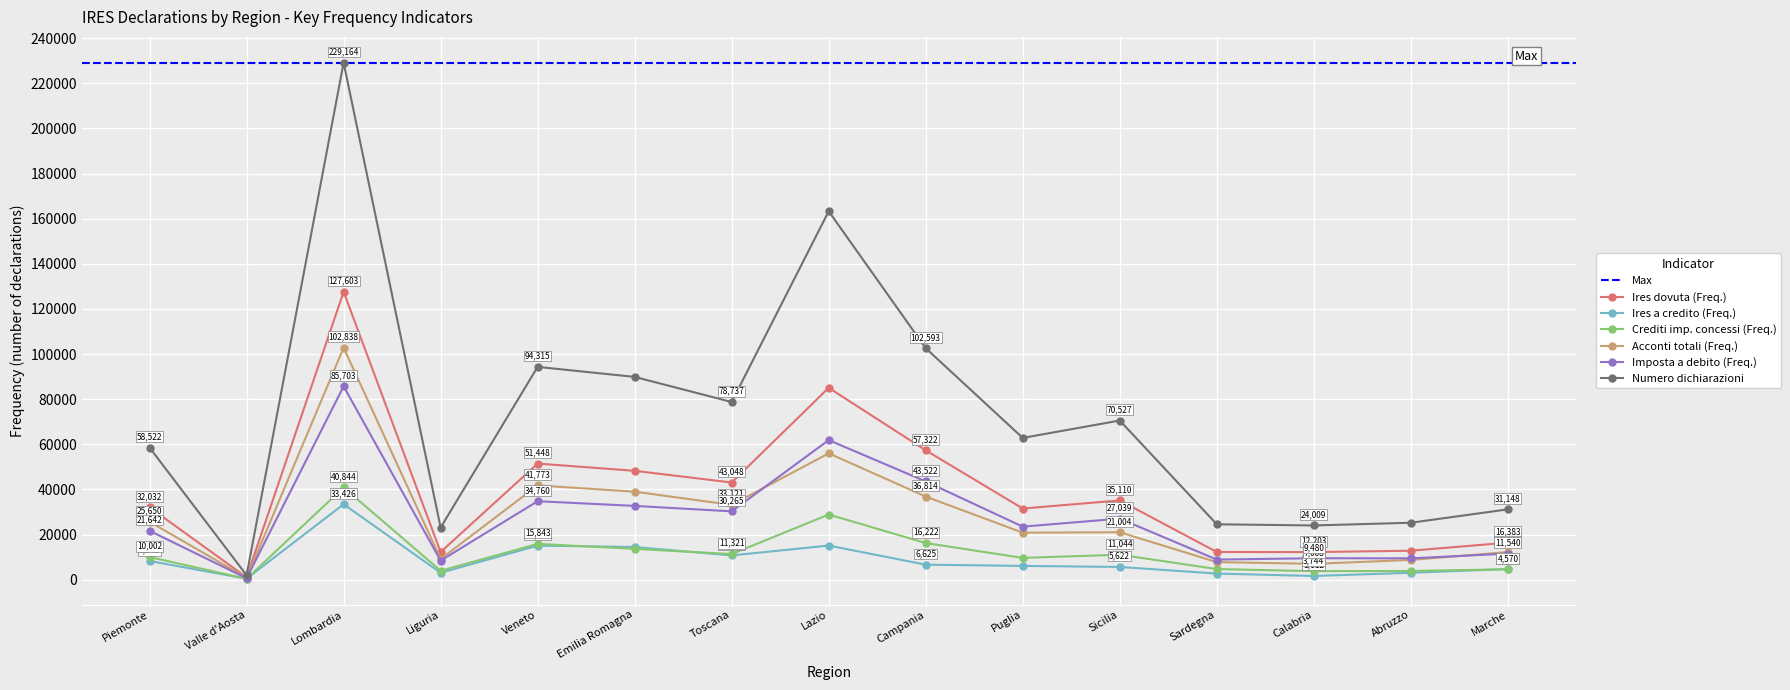

Is it true that Crediti imp. concessi (Freq.) equals 11321 at Toscana?

True